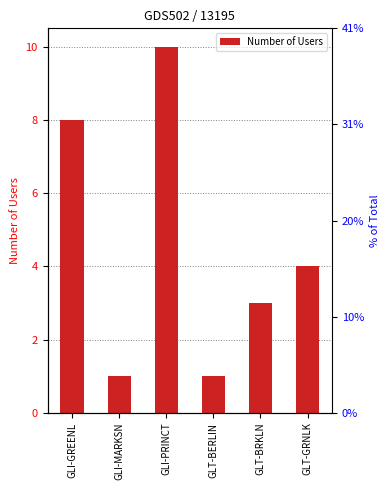

How many bars are there in total?

6